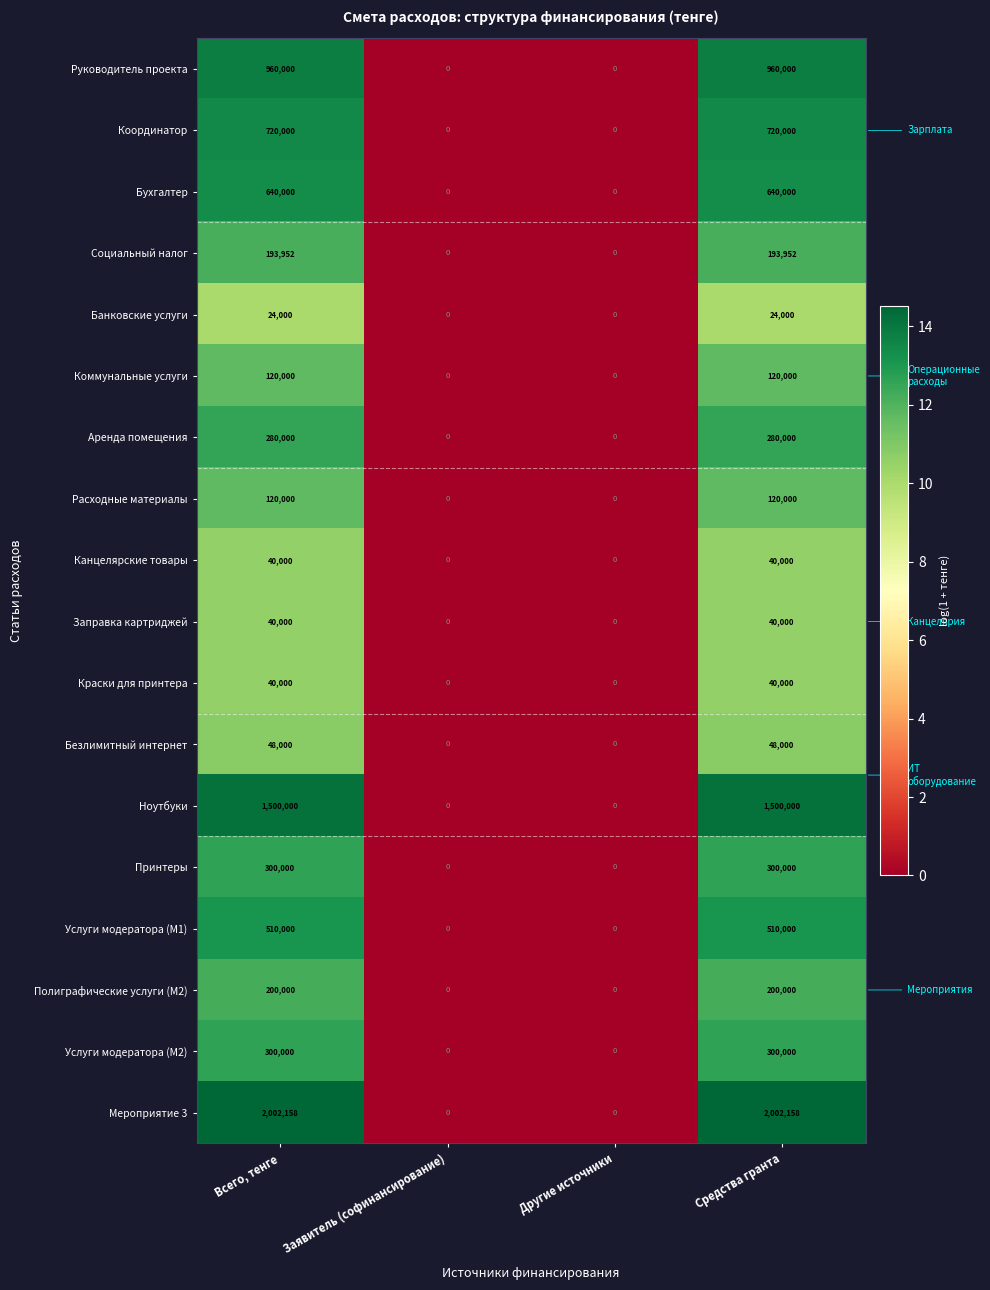

The value of Полиграфические услуги (М2) at Всего, тенге is 330525. True or false?

False